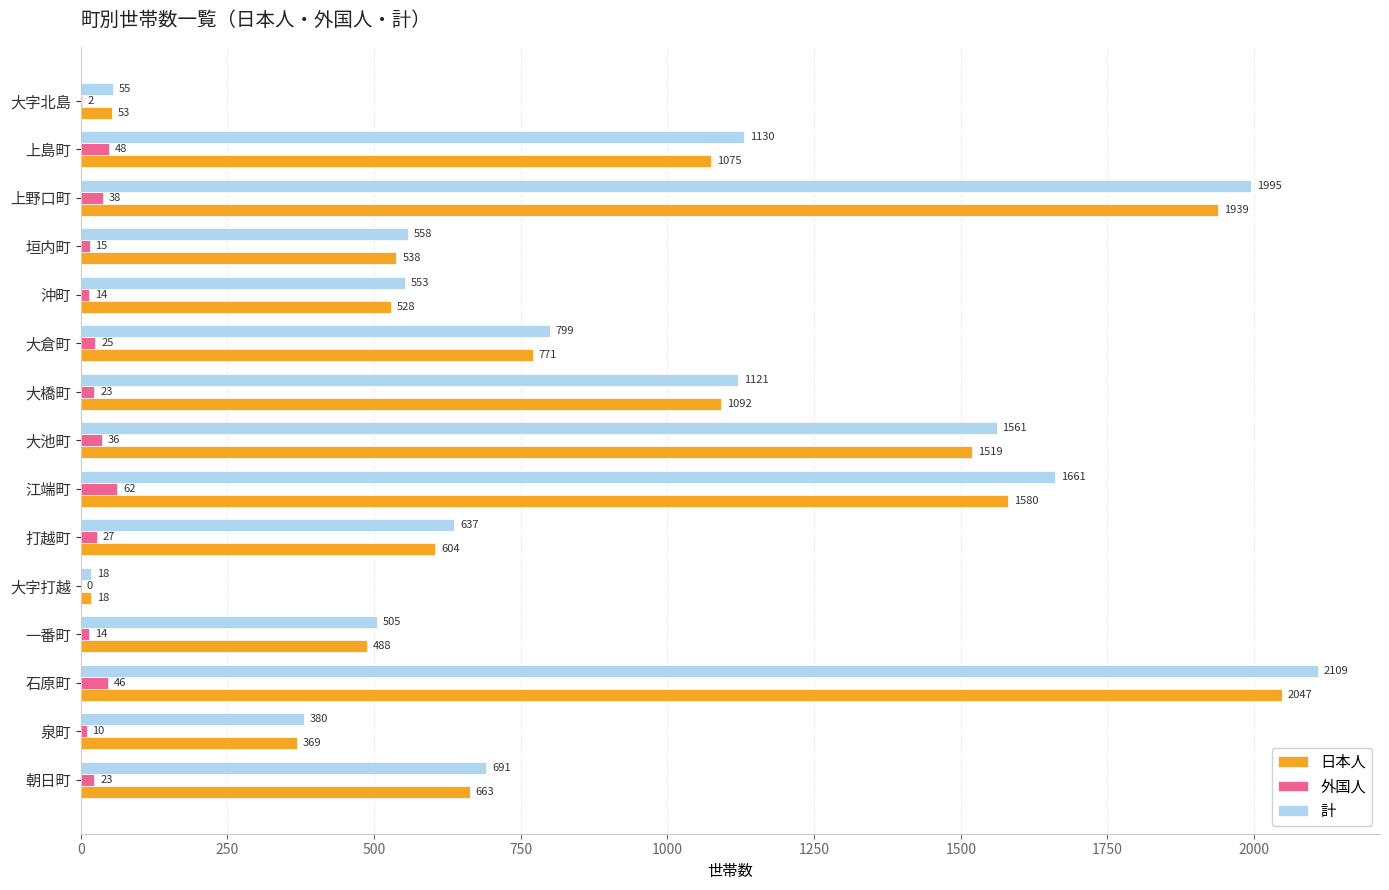

At which label is 外国人 closest to 31?

打越町